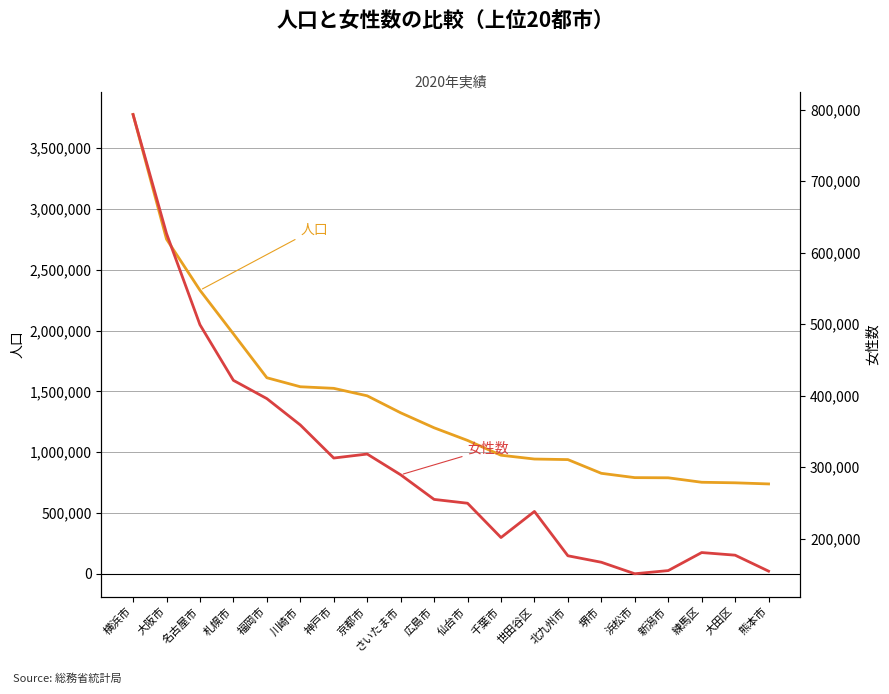

Reading left to right, extract all data points from this chart.

人口: 3777491	2752412	2332176	1973395	1612392	1538262	1525152	1463723	1324025	1200754	1096704	974951	943664	939029	826161	790718	789275	752608	748081	738865
女性数: 793355	626870	499199	421384	395819	358961	312675	318260	289246	254793	249433	201428	237939	175916	166848	150752	155193	180425	176750	154393